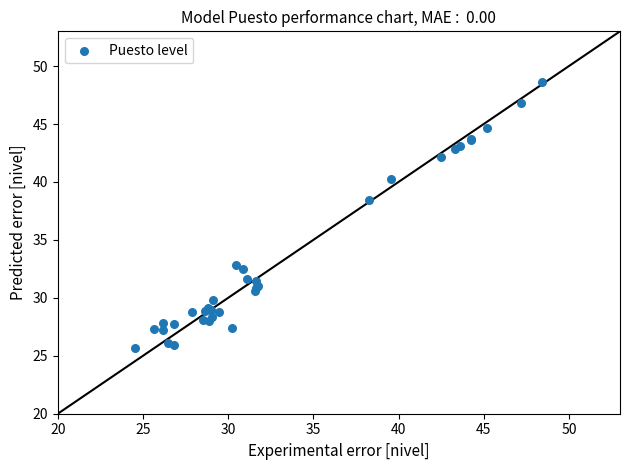

What Y value in the scatter plot is closest to 37?

38.5